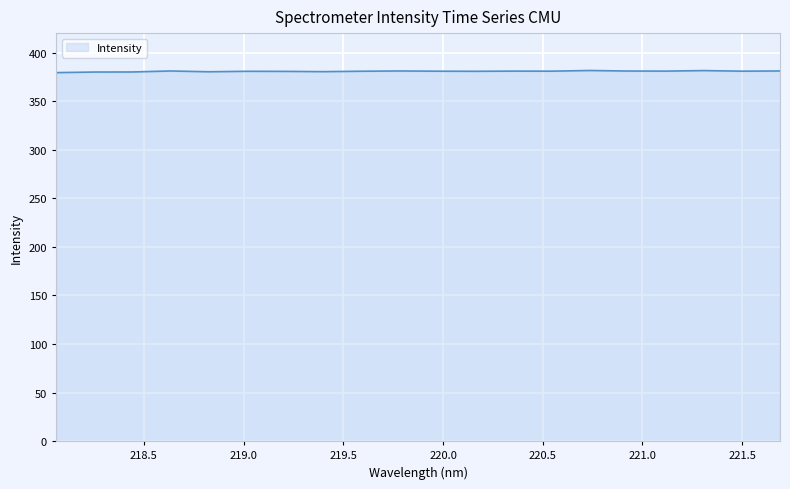

What is the minimum value shown in the chart?

379.3